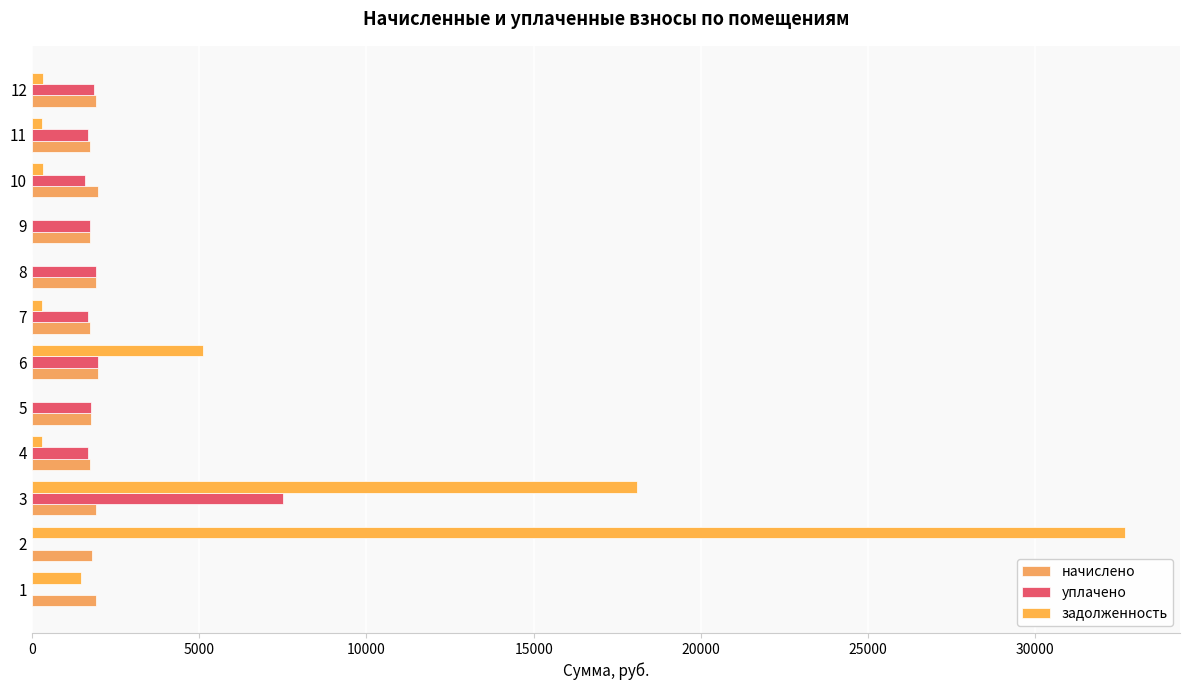

How many data points does each series have?

12